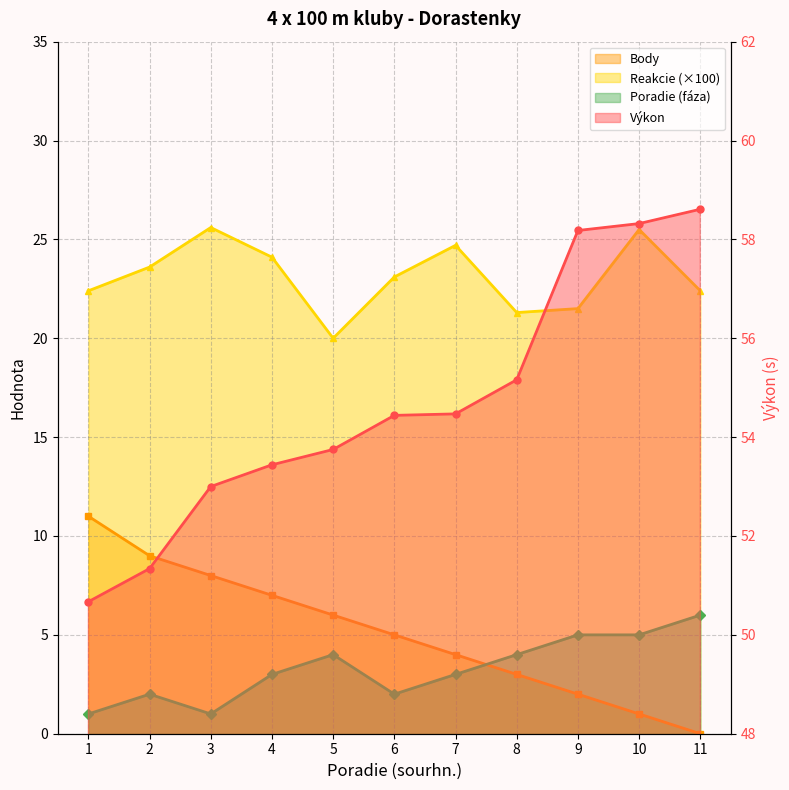

At which label is Výkon closest to 54?

5